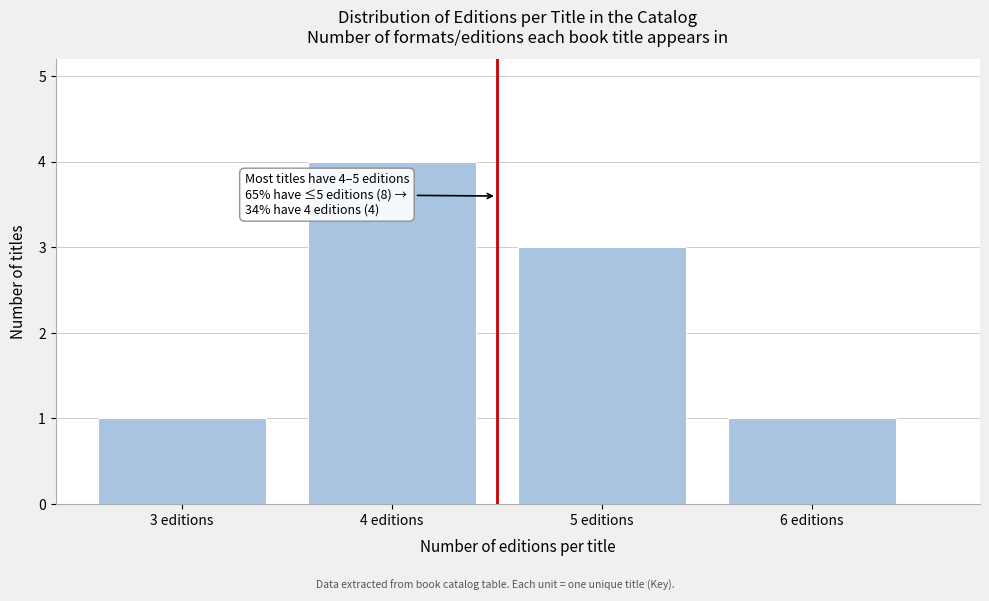

Reading right to left, what are all the values shown in this chart?

1	3	4	1